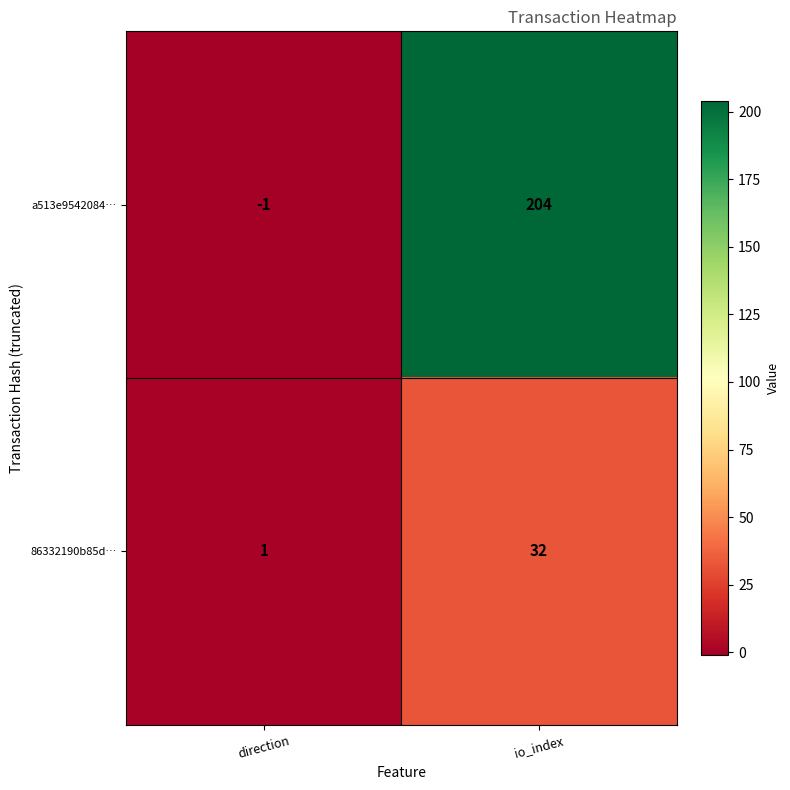

The a513e9542084… series shows 129 at io_index. True or false?

False